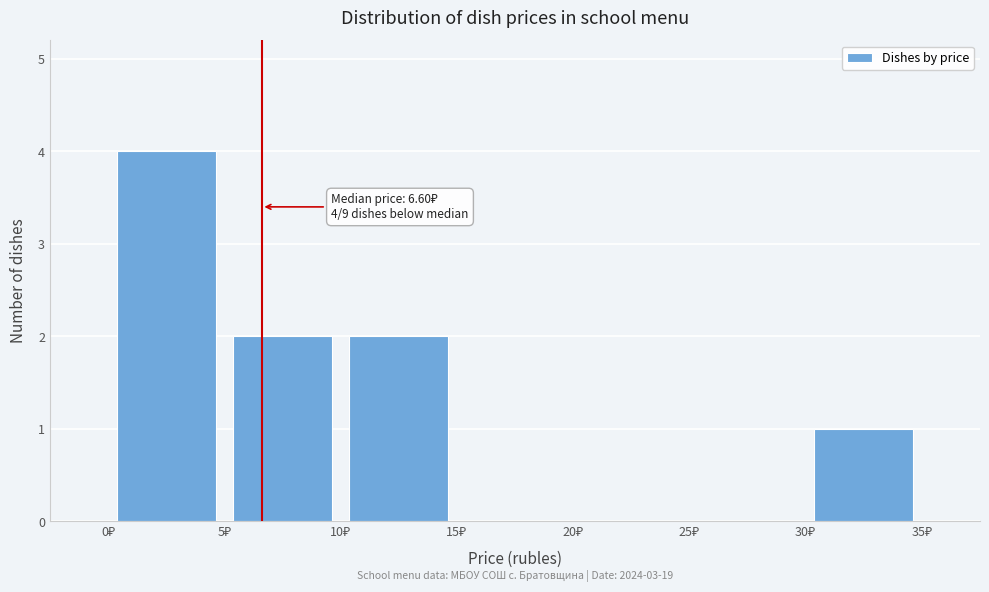

Which range on the x-axis has the tallest bar?

0 to 5